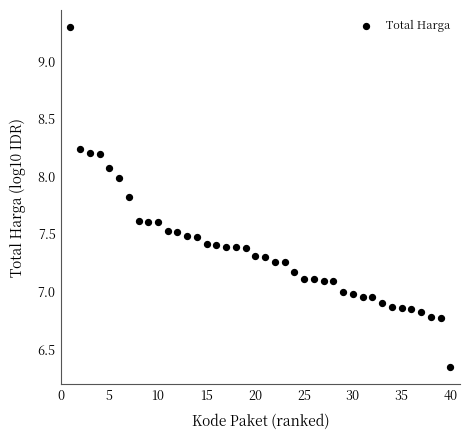

What is the range of Y values (max minus min)?

3.0